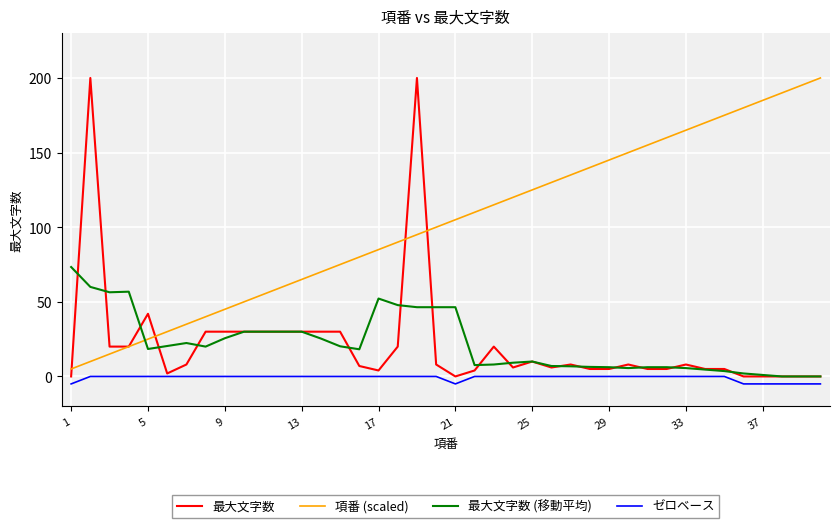

Which series has the largest total across all categories?

項番 (scaled)